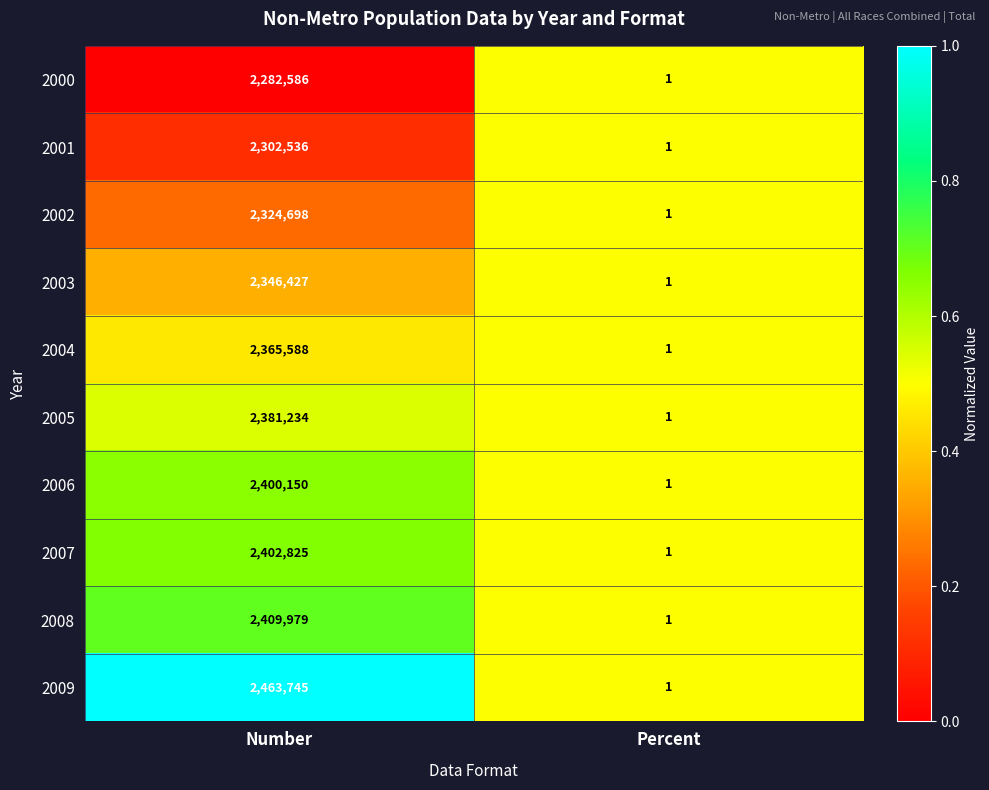

List the series in order of their peak value, highest first.

2009, 2008, 2007, 2006, 2005, 2004, 2003, 2002, 2001, 2000